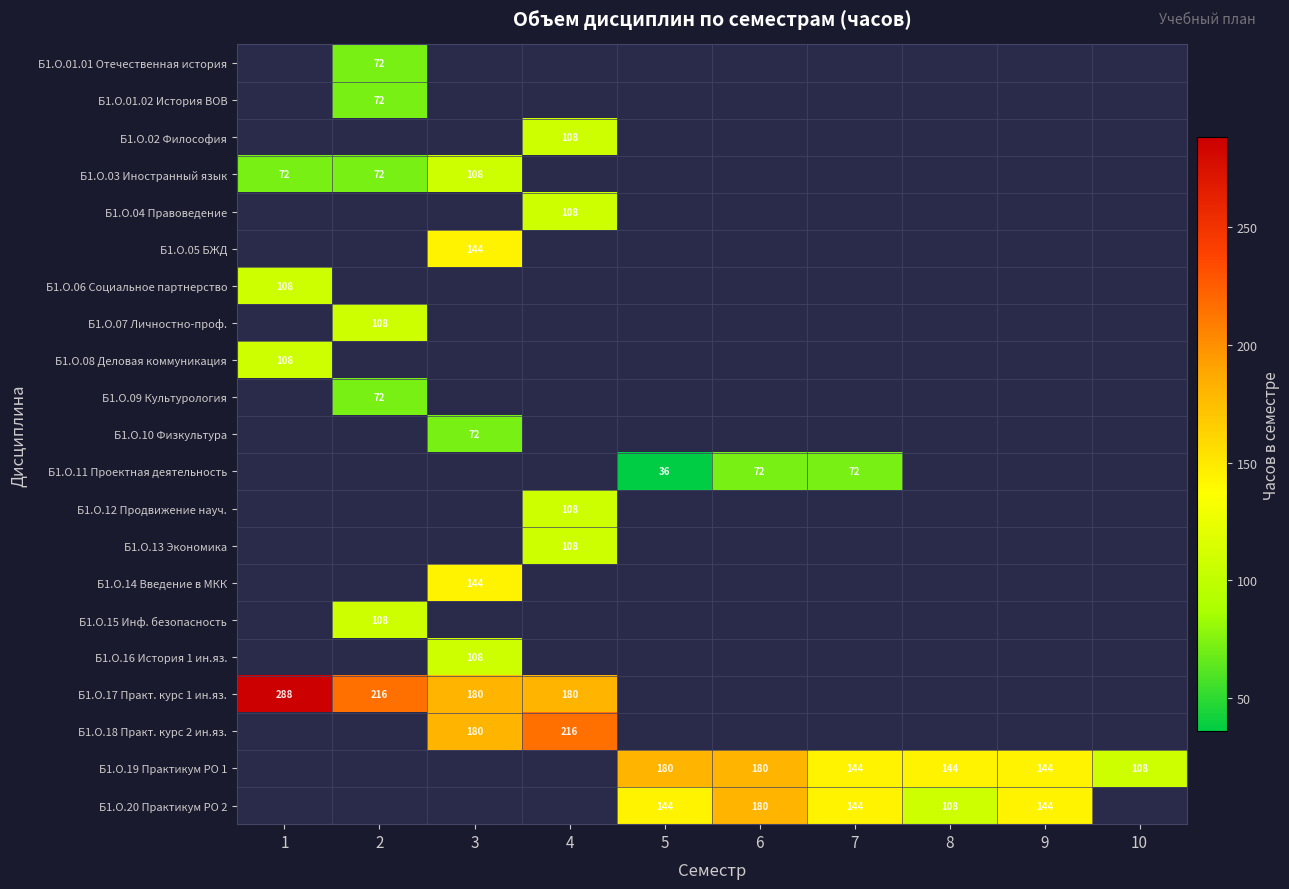

Which category has the lowest value across all series?

5